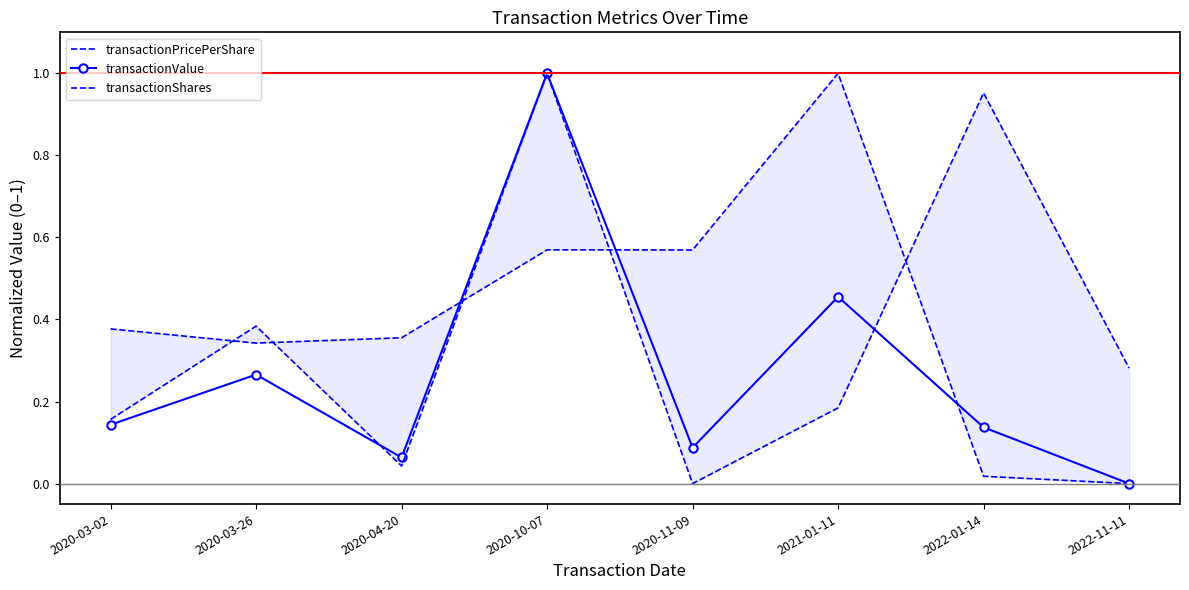

How many data points does each series have?

8